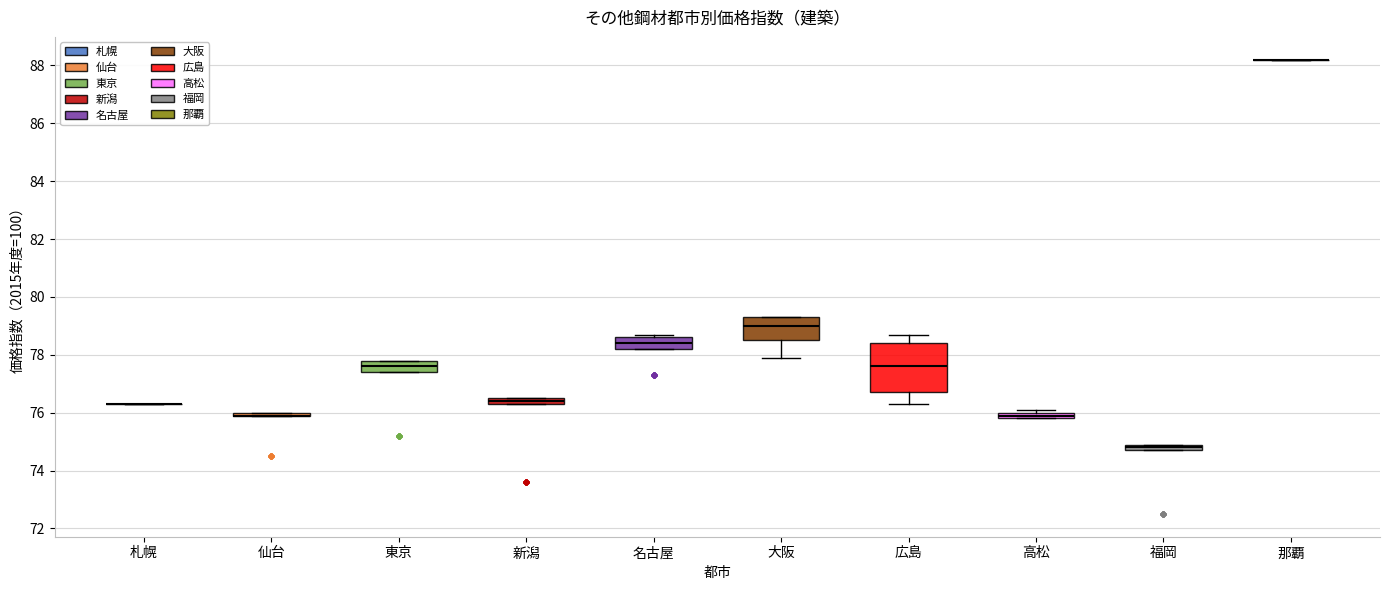

Which box is the tallest, from its lower edge to its upper edge?

広島